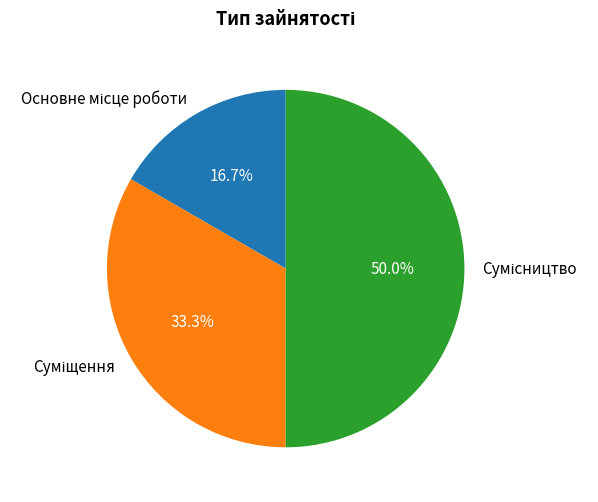

What portion of the pie excludes Суміщення?

66.7%